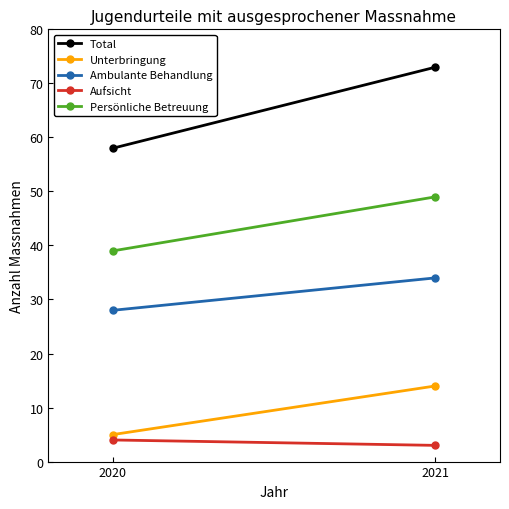

At how many categories does at least one series exceed 69?

1